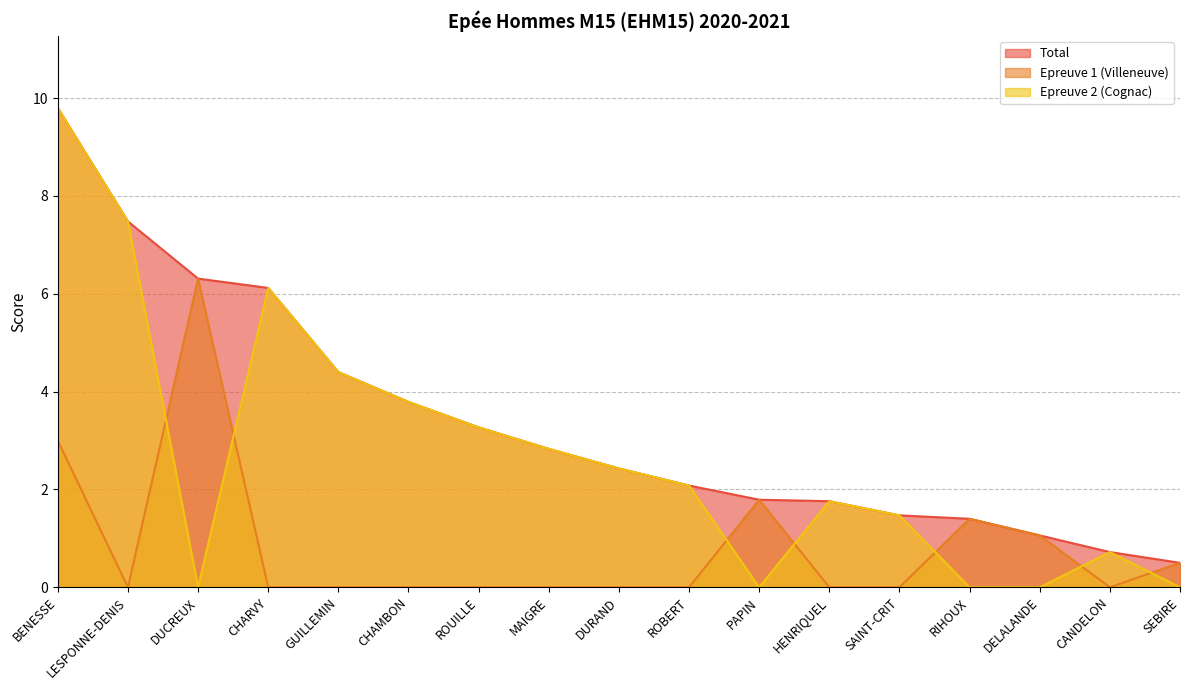

Rank the categories by Epreuve 1 (Villeneuve) value from lowest to highest.

LESPONNE-DENIS, CHARVY, GUILLEMIN, CHAMBON, ROUILLE, MAIGRE, DURAND, ROBERT, HENRIQUEL, SAINT-CRIT, CANDELON, SEBIRE, DELALANDE, RIHOUX, PAPIN, BENESSE, DUCREUX